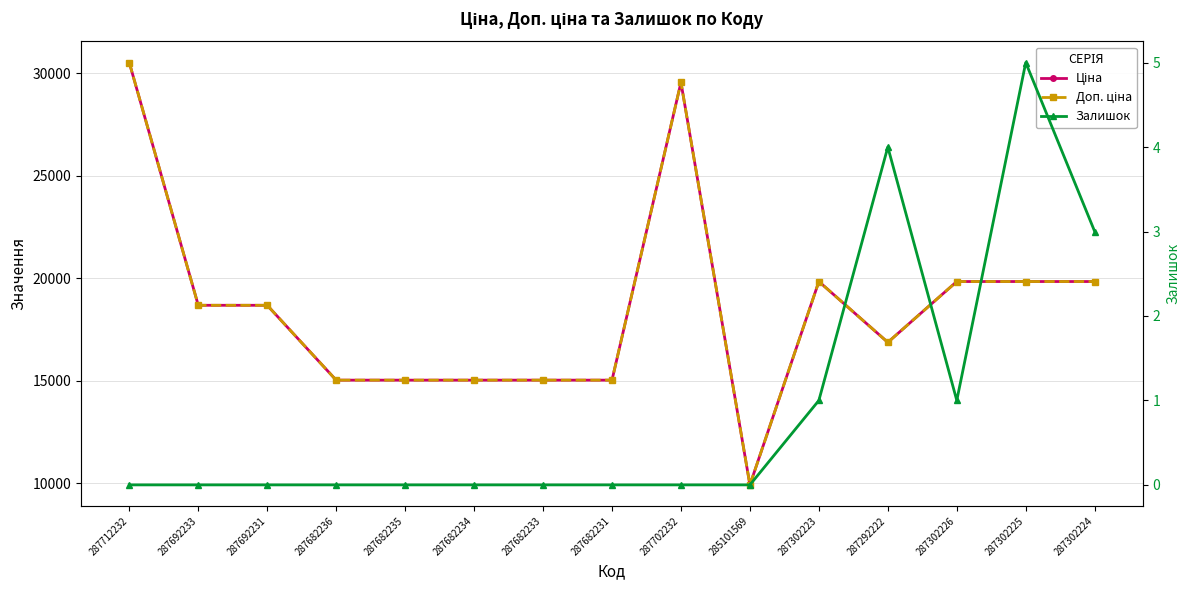

Reading left to right, extract all data points from this chart.

Ціна: 30512.3	18671.5	18671.5	15019.2	15019.2	15019.2	15019.2	15019.2	29548.9	9908.5	19831.1	16863.2	19831.1	19831.1	19831.1
Доп. ціна: 30512.3	18671.5	18671.5	15019.2	15019.2	15019.2	15019.2	15019.2	29548.9	9908.5	19831.1	16863.2	19831.1	19831.1	19831.1
Залишок: 0.0	0.0	0.0	0.0	0.0	0.0	0.0	0.0	0.0	0.0	1.0	4.0	1.0	5.0	3.0